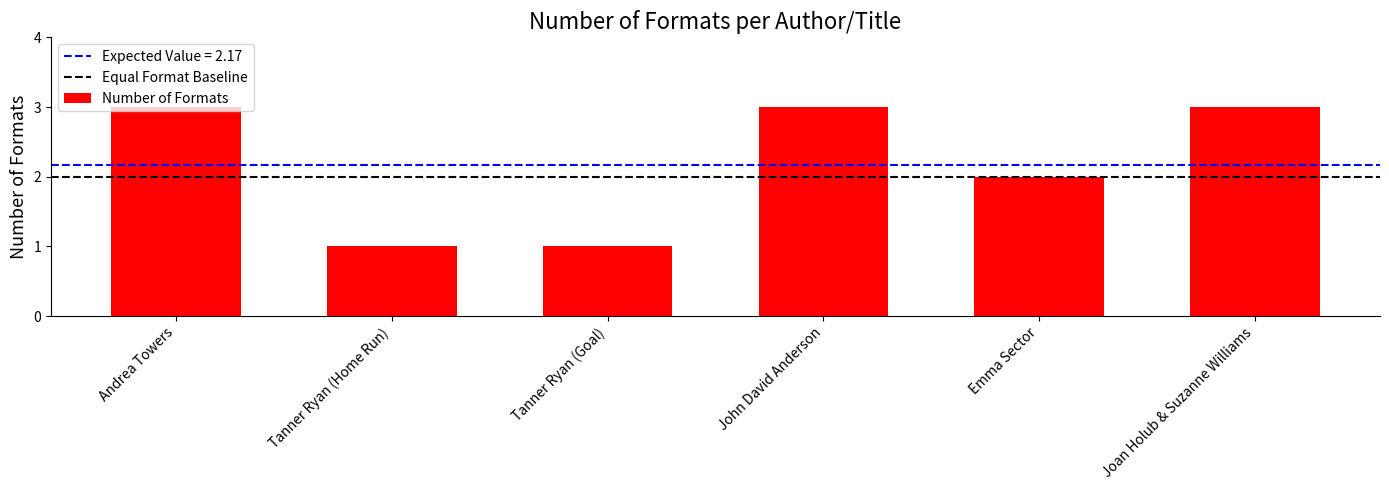

What is the ratio of the value at John David Anderson to the value at Emma Sector?

1.5